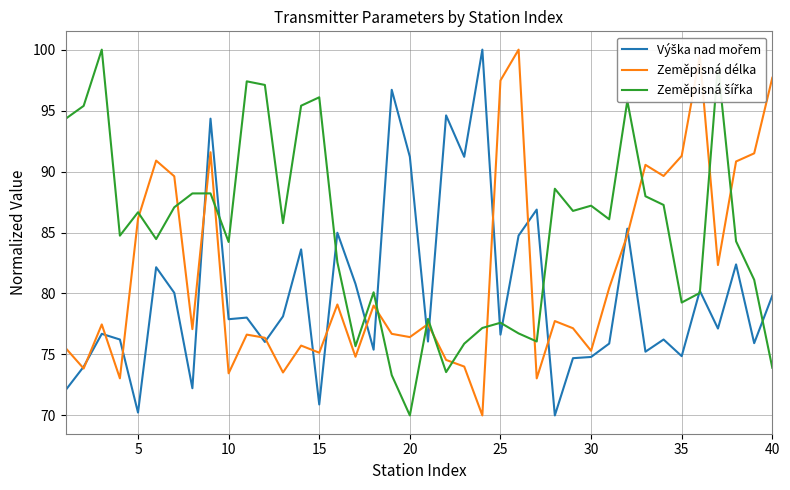

What is the maximum value shown in the chart?

100.0